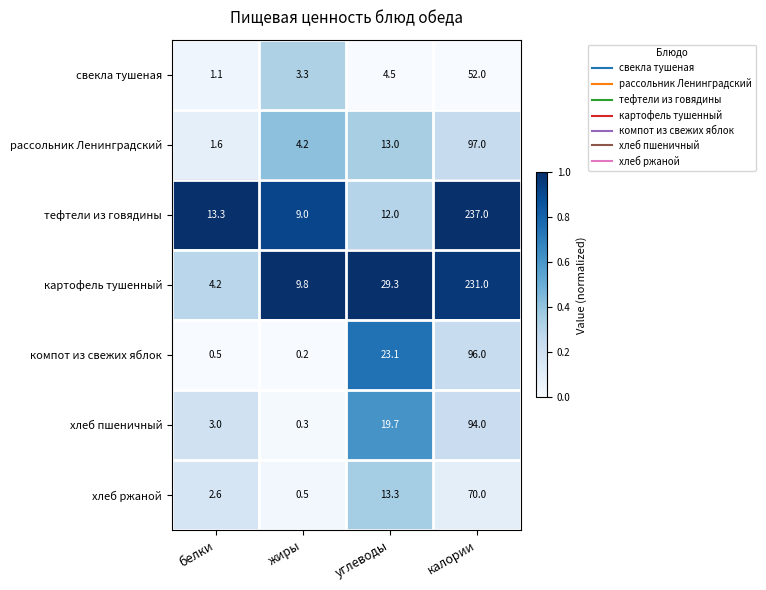

Count the number of data series in this chart.

7